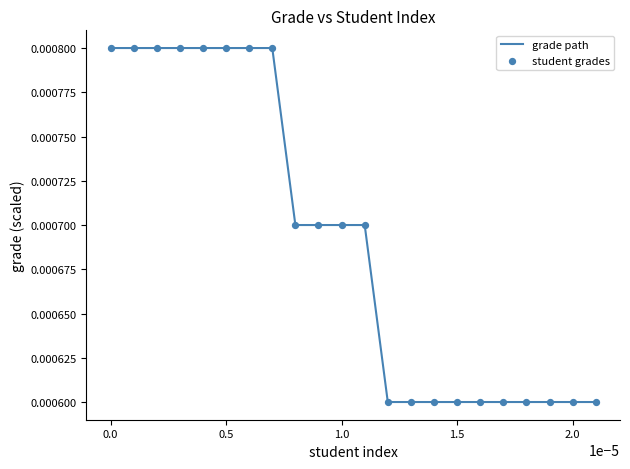

Does the chart have visible grid lines?

No